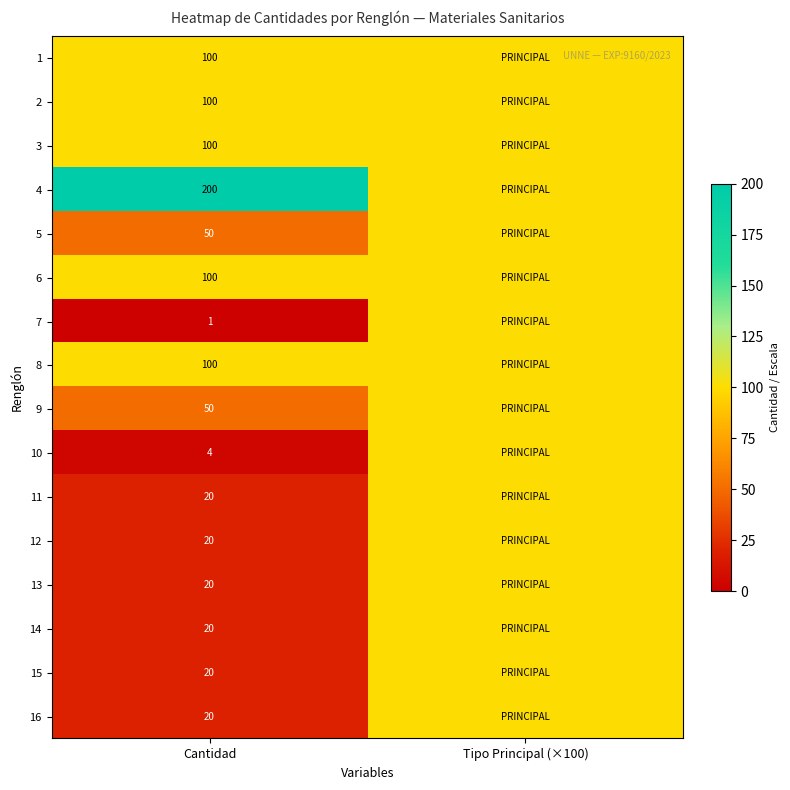

The value of 16 at Cantidad is 20. True or false?

True